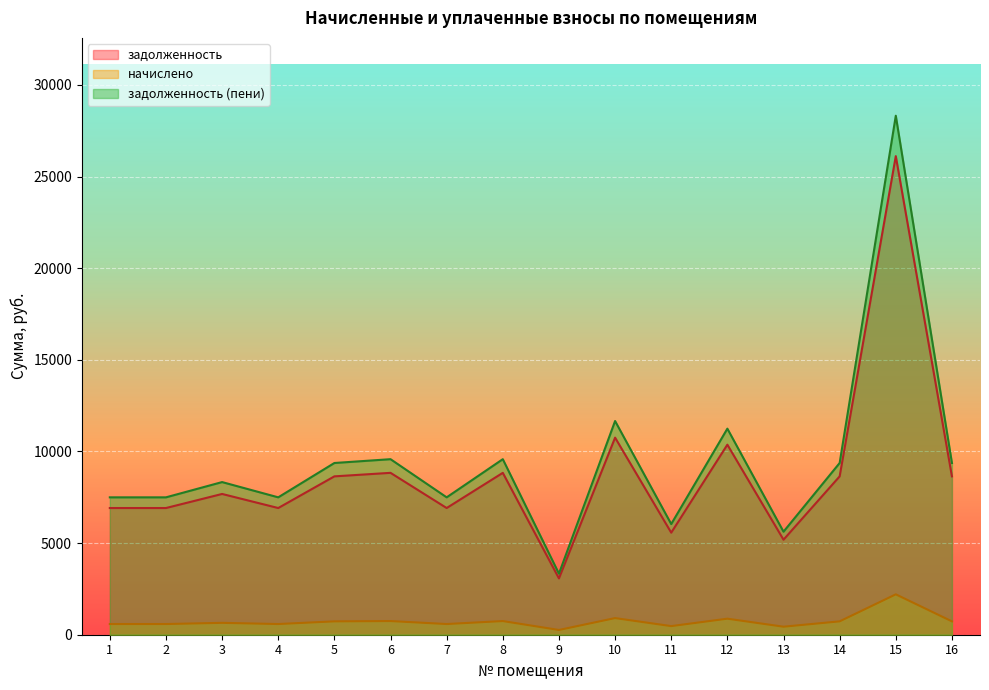

How many interior local valleys does the задолженность series have?

5